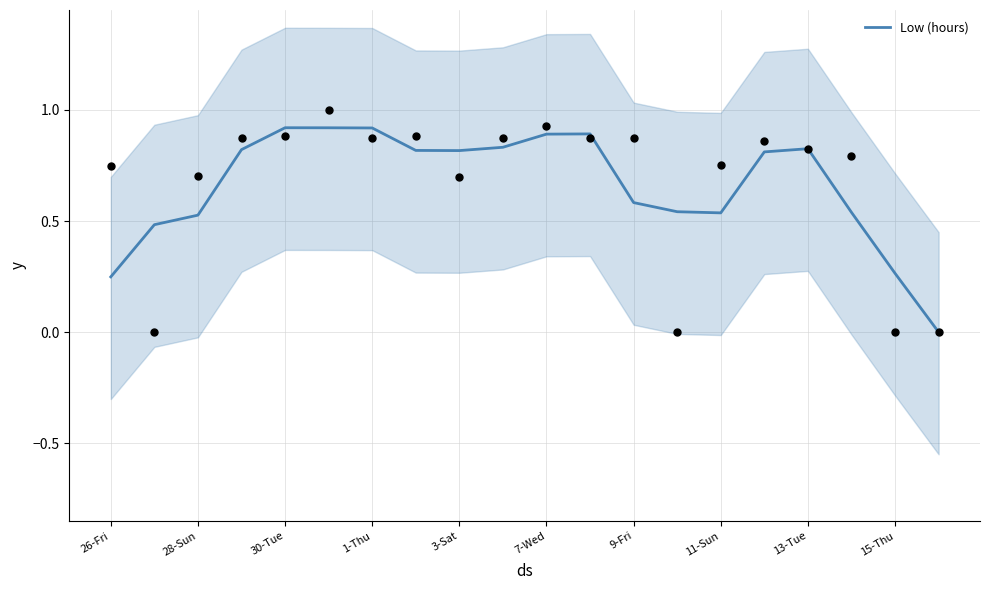

True or false: Low (hours) has a value of 1.3 at 1-Thu.

False